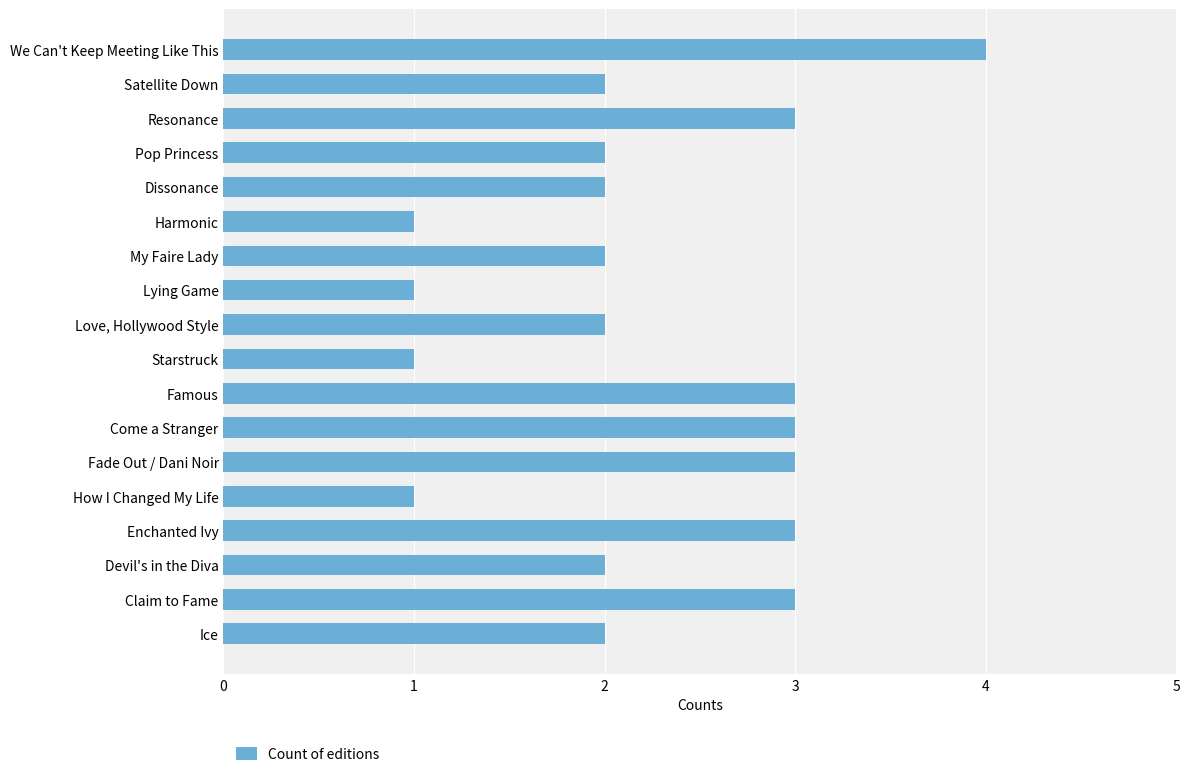

Is it true that the value at Fade Out / Dani Noir is 3?

True